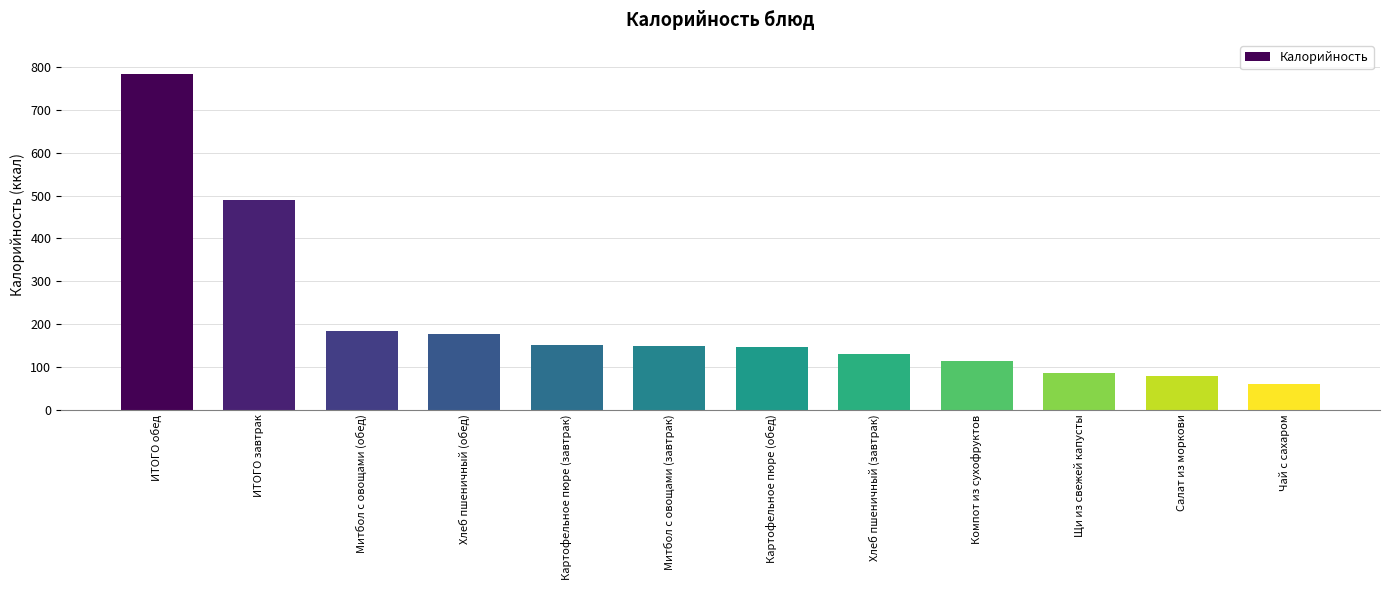

True or false: the data shows 35.4 at Картофельное пюре (обед).

False